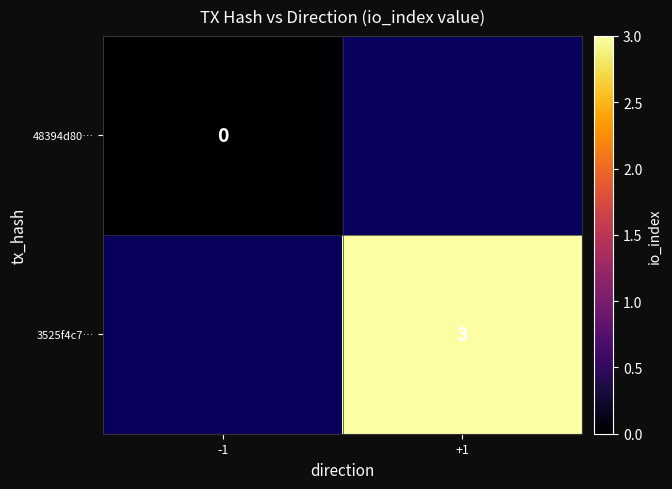

True or false: 3525f4c7… has a value of -1 at -1.

False